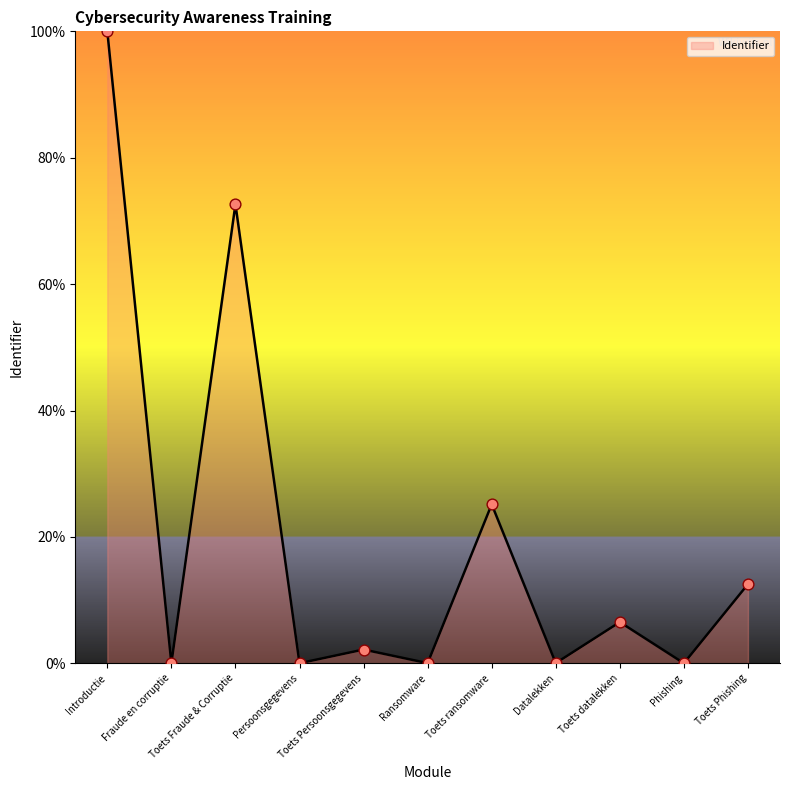

What is the change in value from Introductie to Toets datalekken?

-93.5